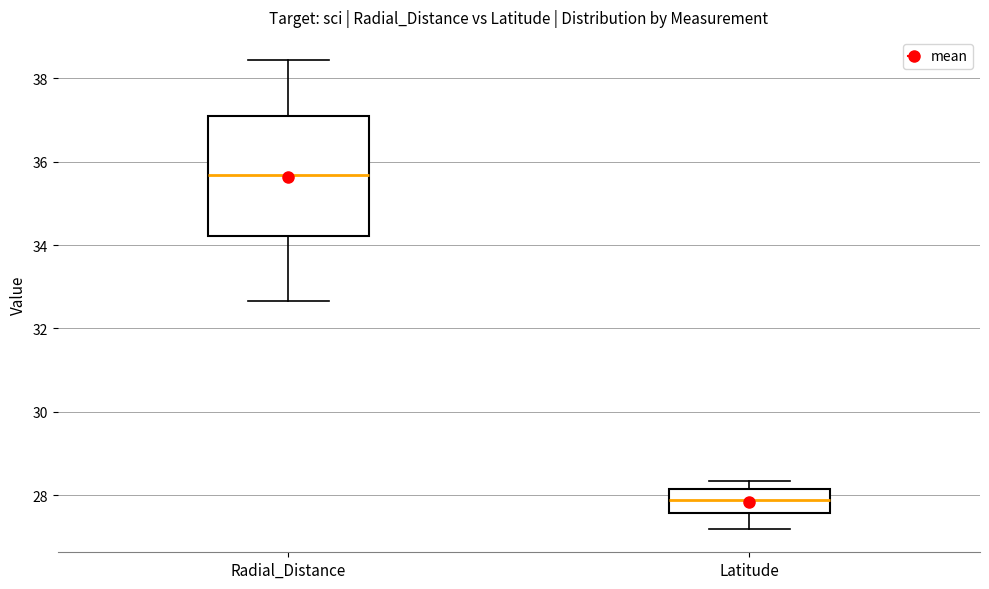

Which box's median line is the lowest?

Latitude